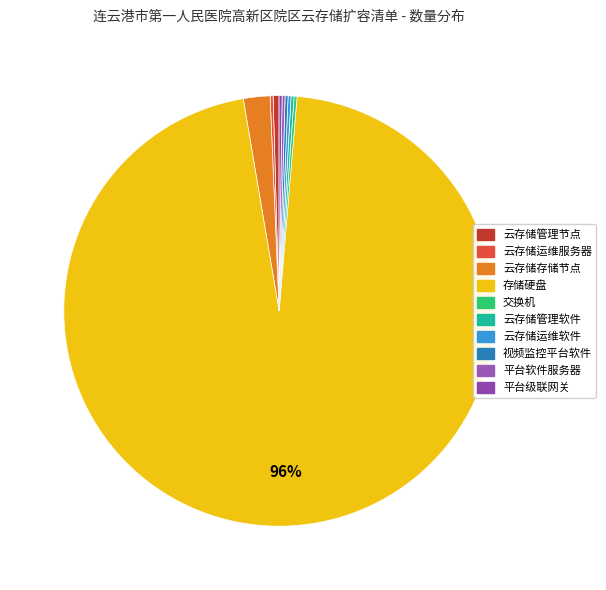

Do 存储硬盘 and 云存储运维软件 together represent more than half of the pie?

Yes